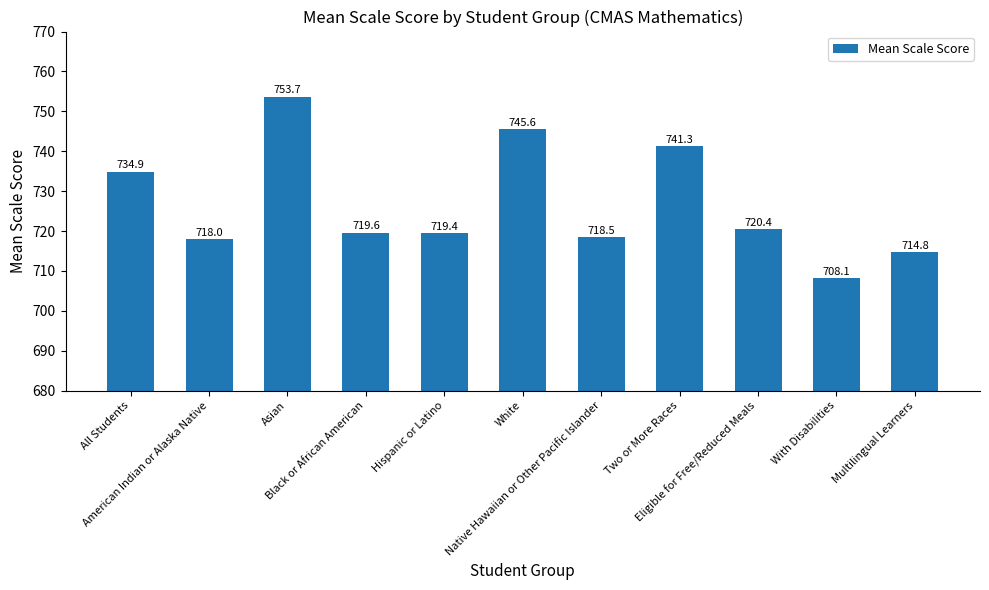

Which has a higher value, American Indian or Alaska Native or Asian?

Asian